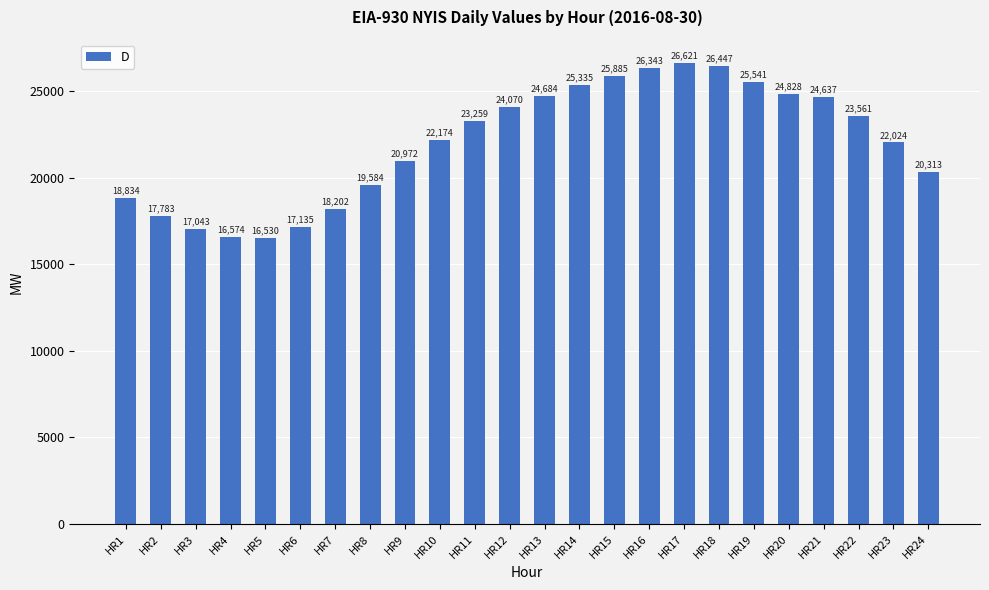

List the labels in order of value, smallest first.

HR5, HR4, HR3, HR6, HR2, HR7, HR1, HR8, HR24, HR9, HR23, HR10, HR11, HR22, HR12, HR21, HR13, HR20, HR14, HR19, HR15, HR16, HR18, HR17